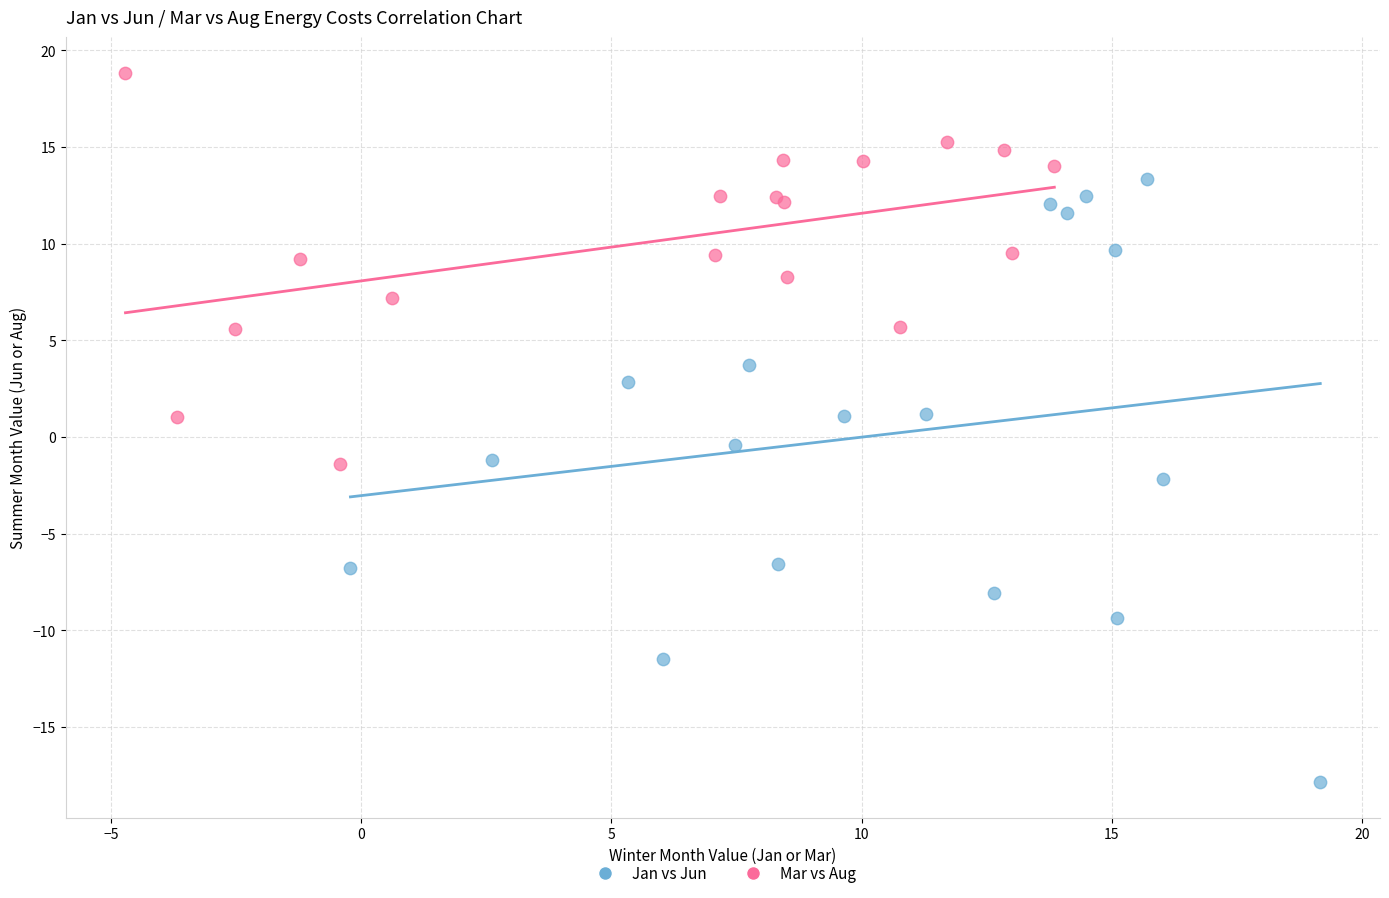

Which series reaches the minimum Y coordinate?

Jan vs Jun